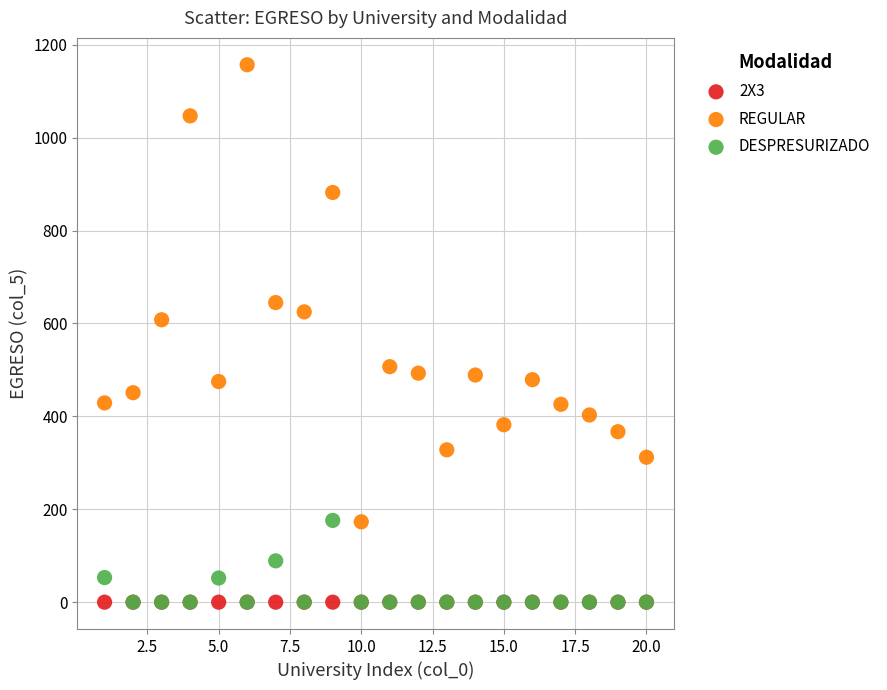

In the REGULAR series, what Y value is closest to 665?

645